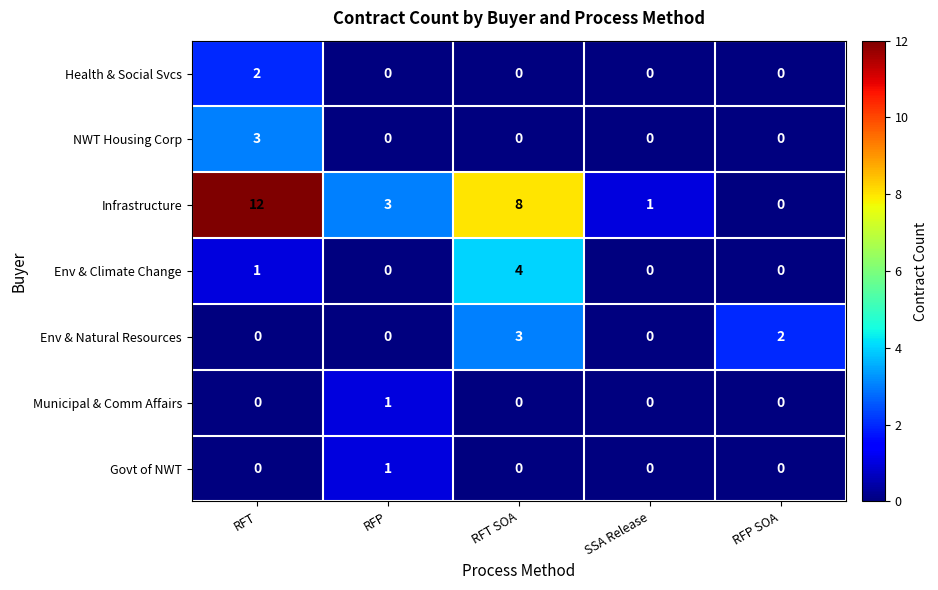

At which category is the sum across all series the highest?

RFT